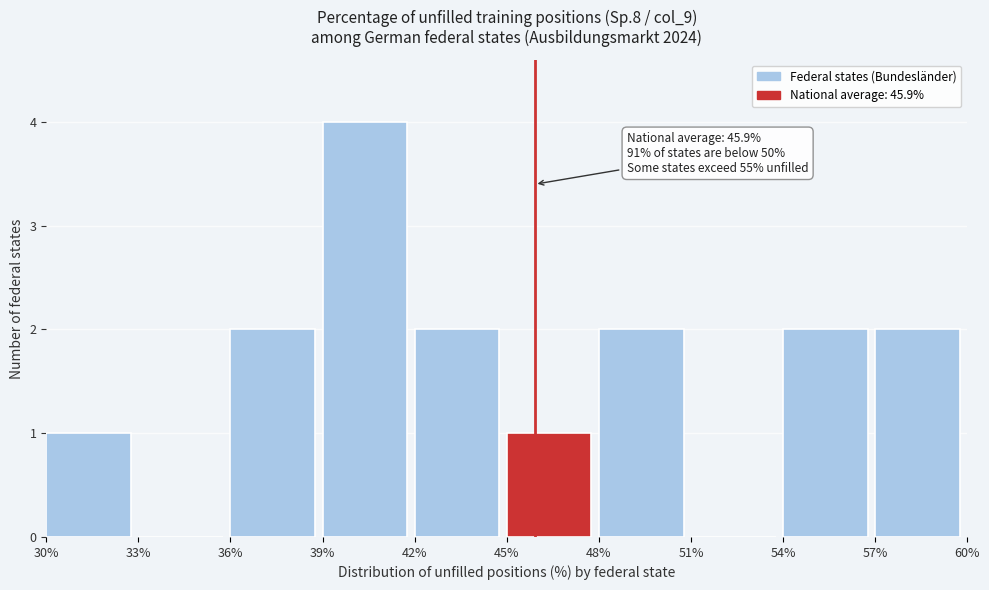

Over which range of the x-axis is the bar tallest?

39% to 42%